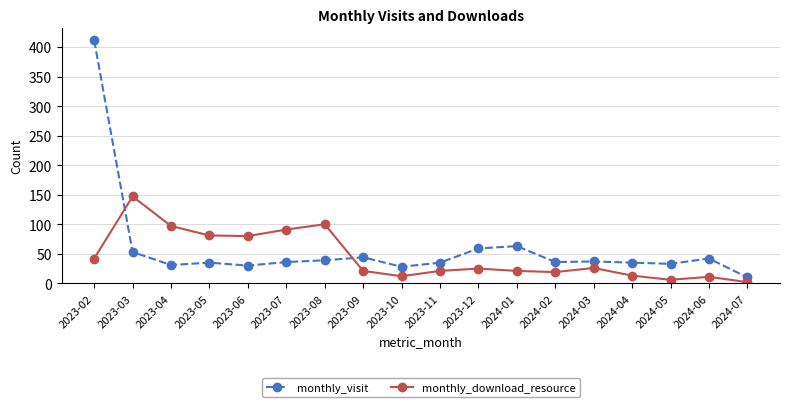

What is the minimum value shown in the chart?

2